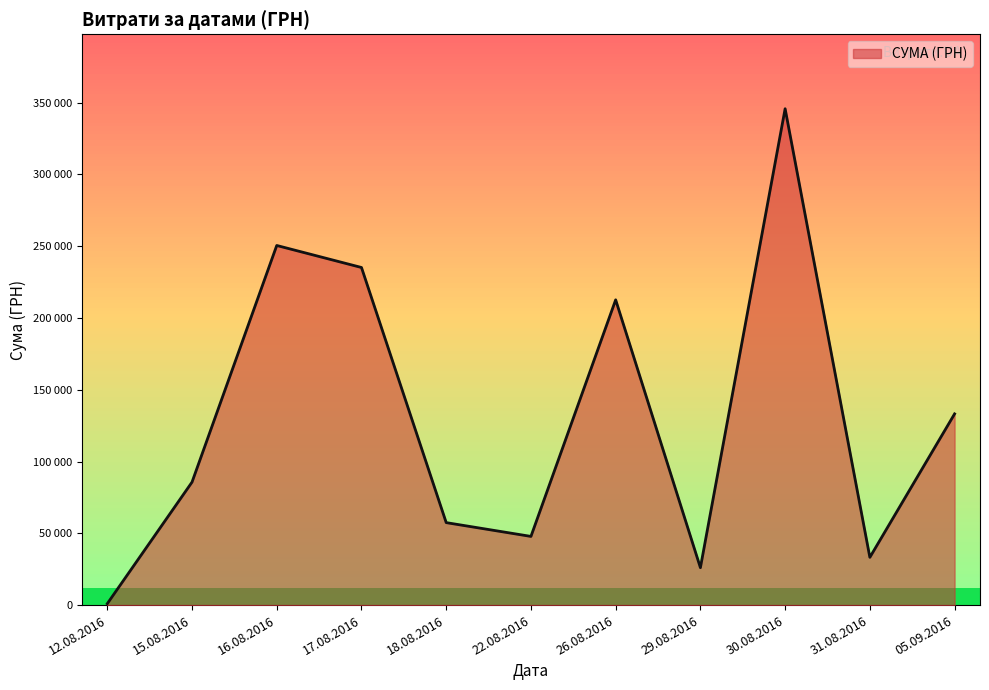

Where is the first local maximum?

16.08.2016